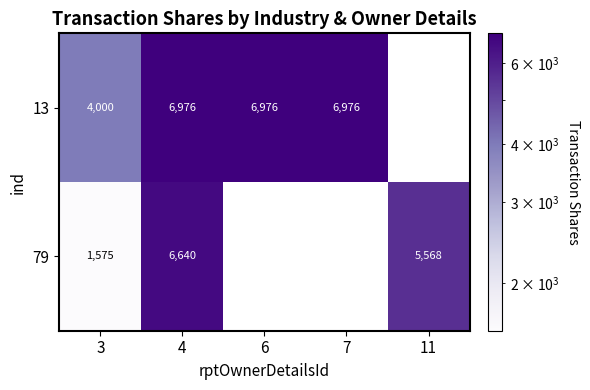

How many categories are shown in the chart?

5